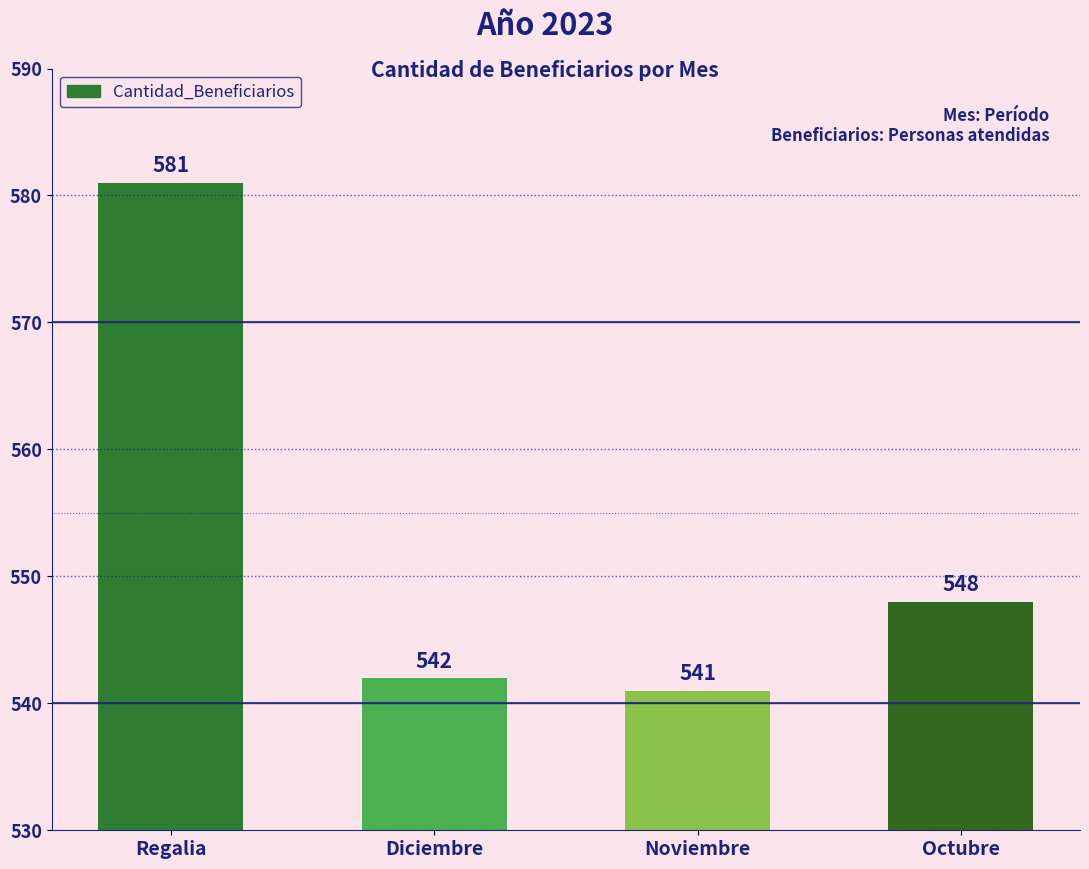

True or false: the data shows 181 at Noviembre.

False